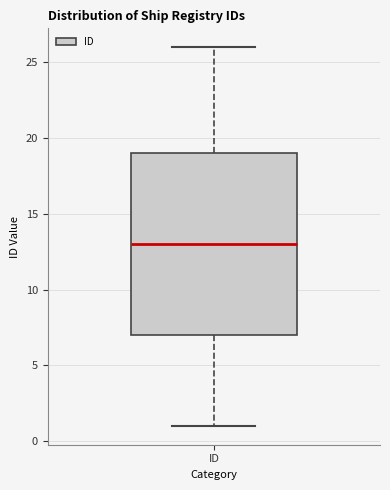

Read this box plot against the y-axis: the position of the median line, the range covered by the box, and the ends of both whiskers. The values are not printed on the chart, so give them approximately, as read against the axis.

median 13, box 7 to 19, whiskers 1 to 26